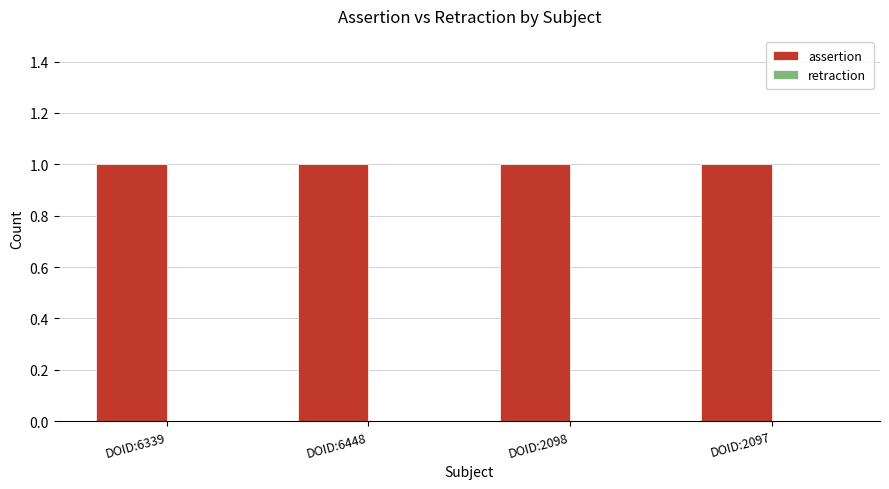

What is the label of the 3rd bar from the right?

DOID:6448